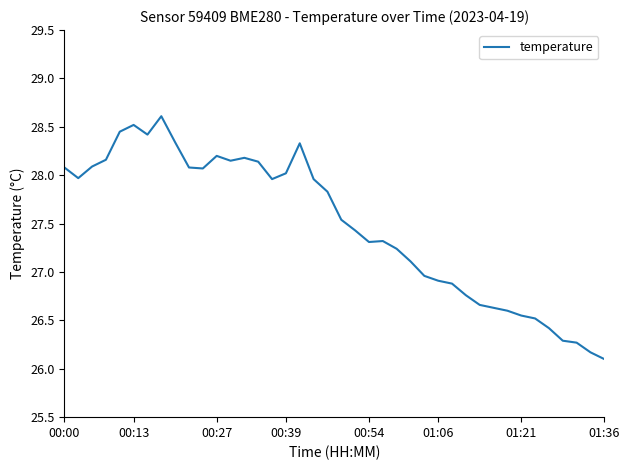

What is the difference between the maximum and minimum values?

2.5